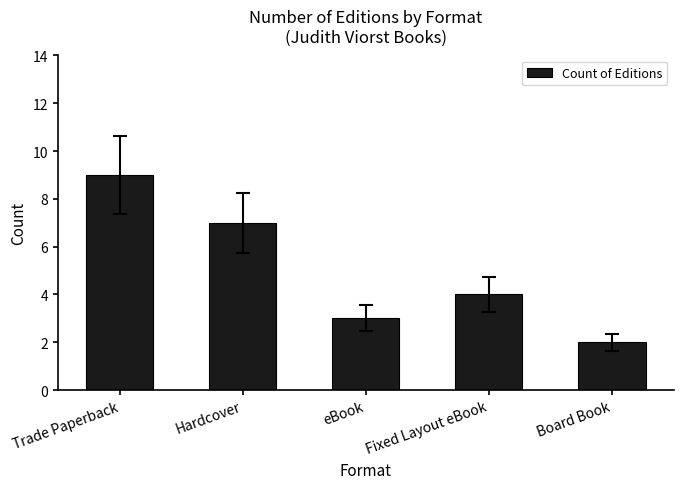

Count the number of categories in the chart.

5